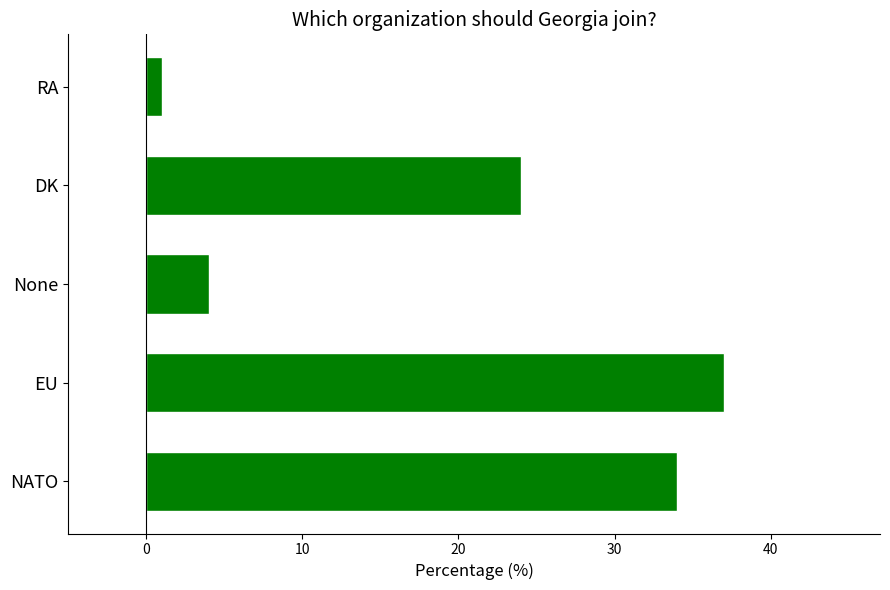

What is the difference between the maximum and minimum values?

36